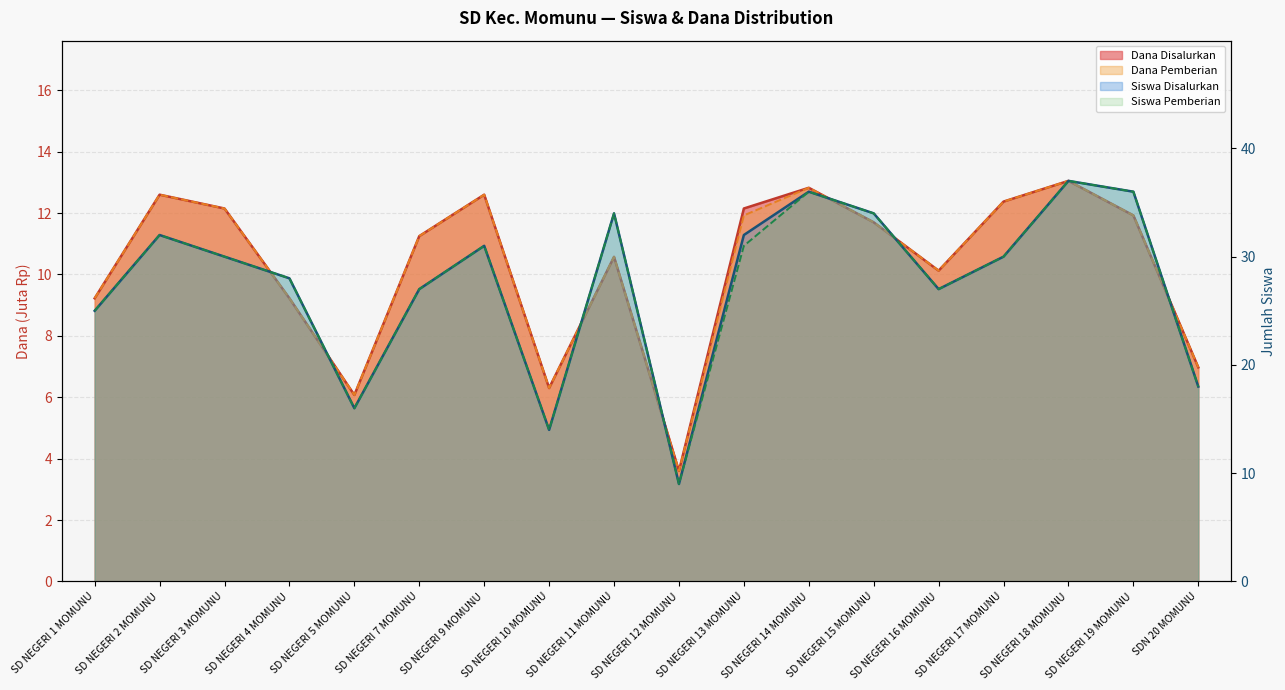

True or false: Dana Disalurkan has a value of 12.6 at SD NEGERI 9 MOMUNU.

True